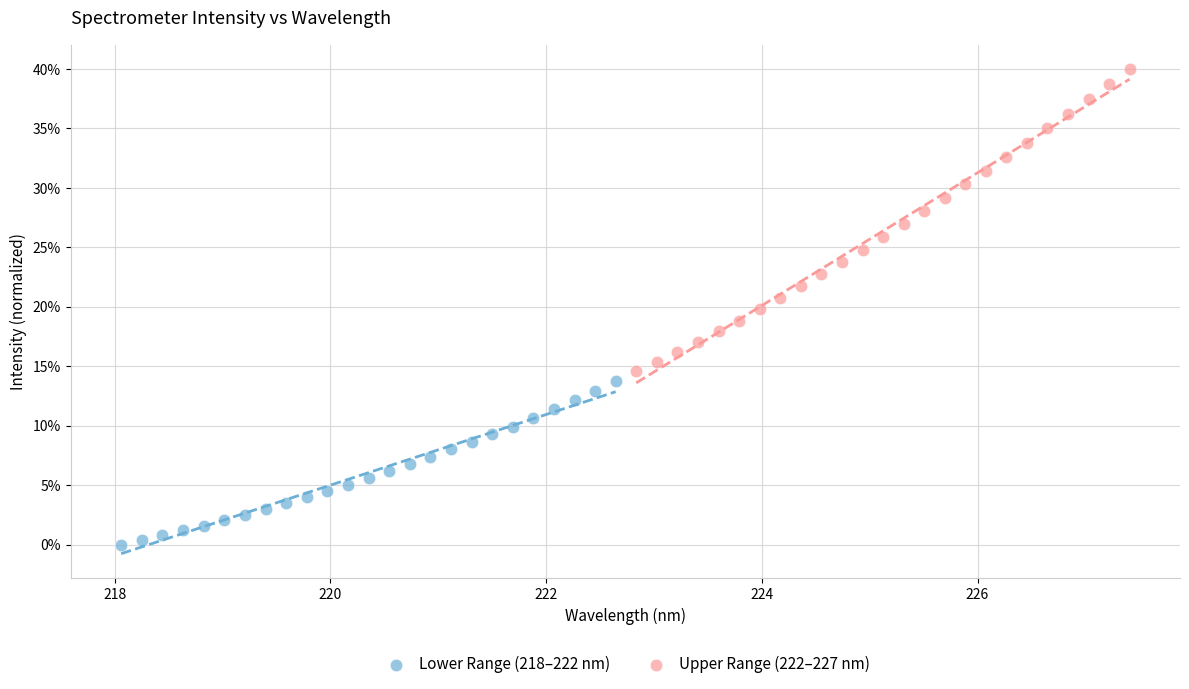

Which series contains the lowest Y value?

Lower Range (218–222 nm)